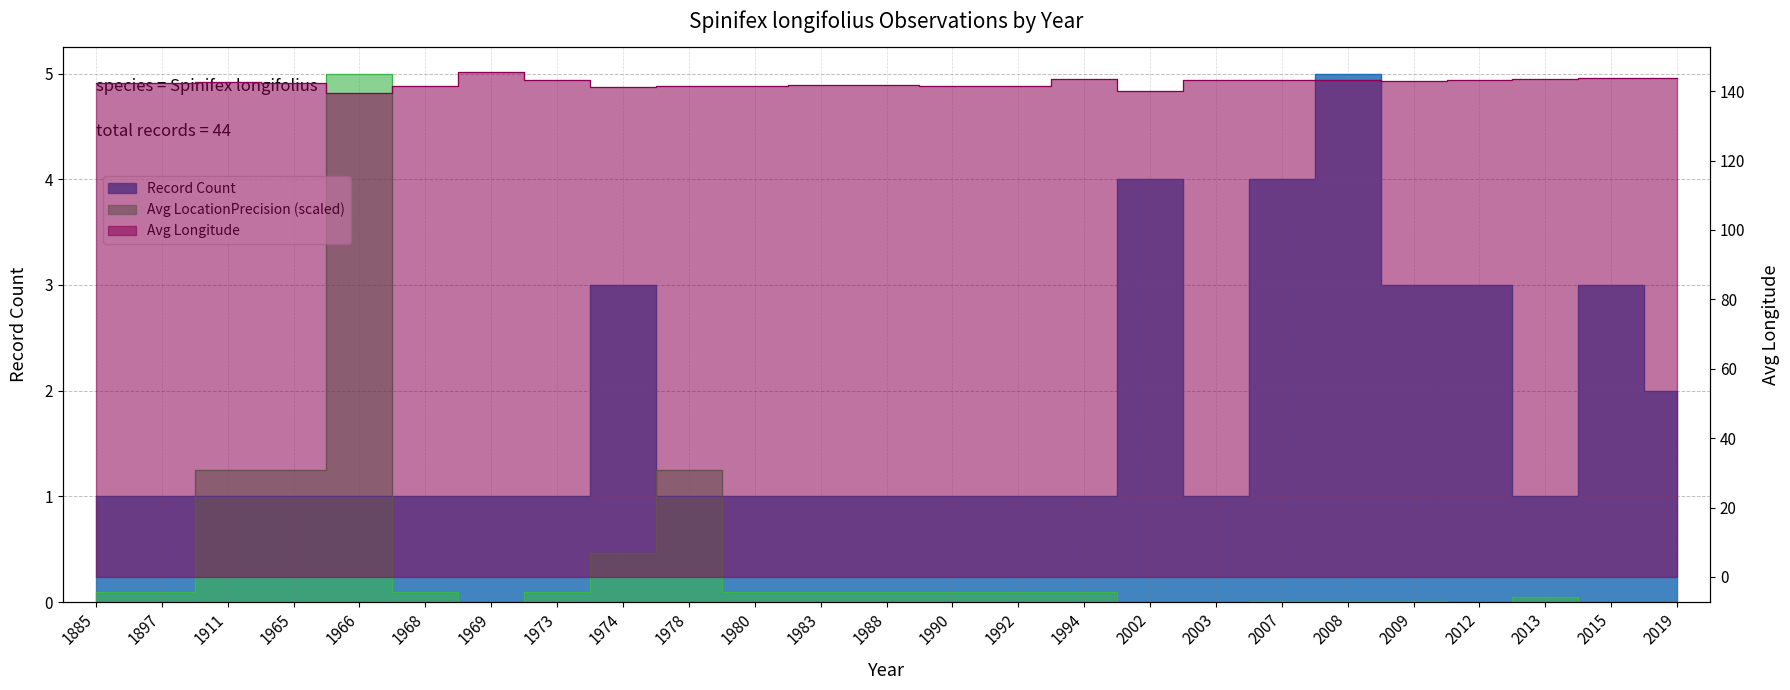

List the labels in order of Record Count value, smallest first.

1885, 1897, 1911, 1965, 1966, 1968, 1969, 1973, 1978, 1980, 1983, 1988, 1990, 1992, 1994, 2003, 2013, 2019, 1974, 2009, 2012, 2015, 2002, 2007, 2008